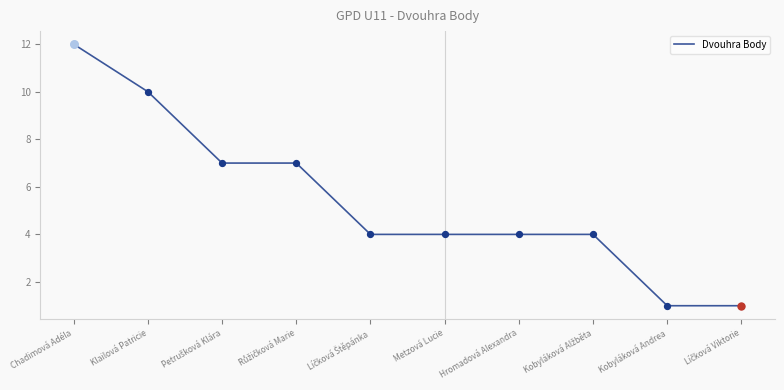

What is the ratio of the value at Hromadová Alexandra to the value at Klailová Patricie?

0.4